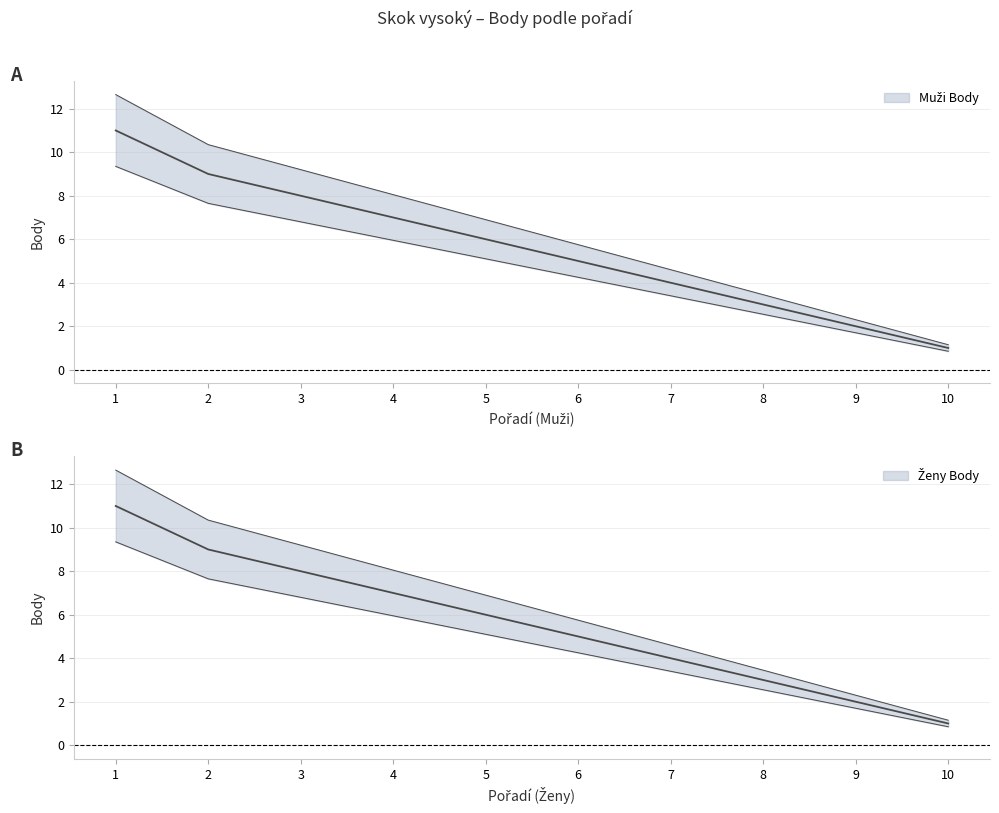

Rank the series by their average value, from highest to lowest.

Ženy Body, Muži Body